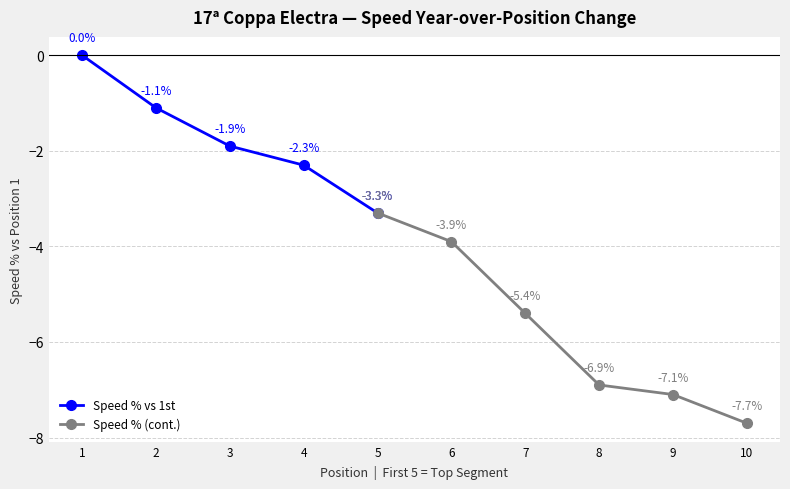

True or false: Speed % vs 1st has more than 0 interior local peaks.

False